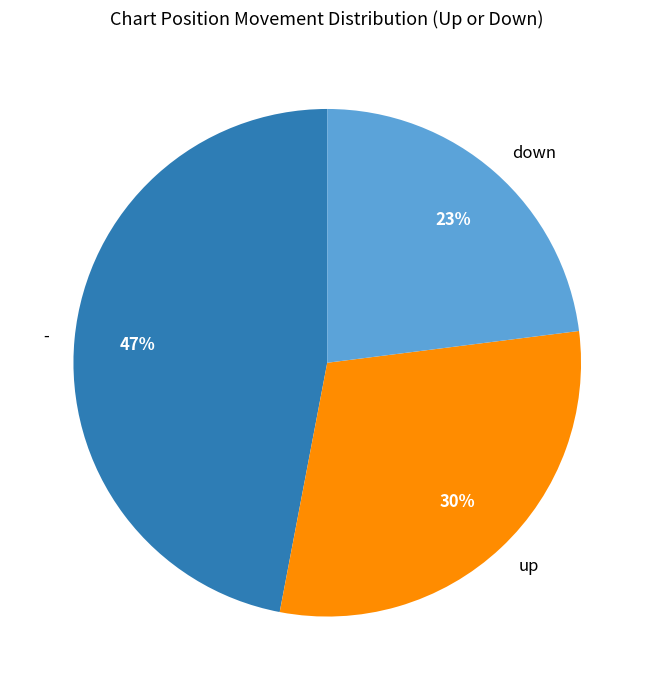

To the nearest percent, what percentage of the pie is up?

30%